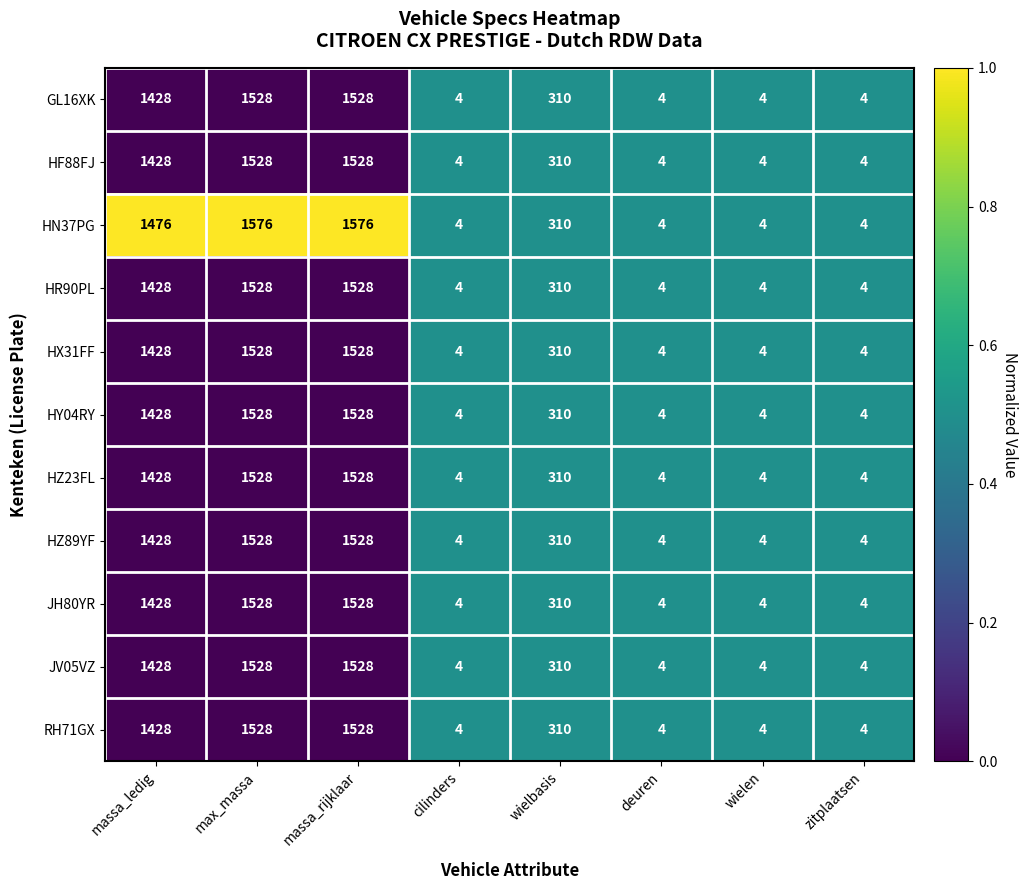

Which series has the largest total across all categories?

HN37PG